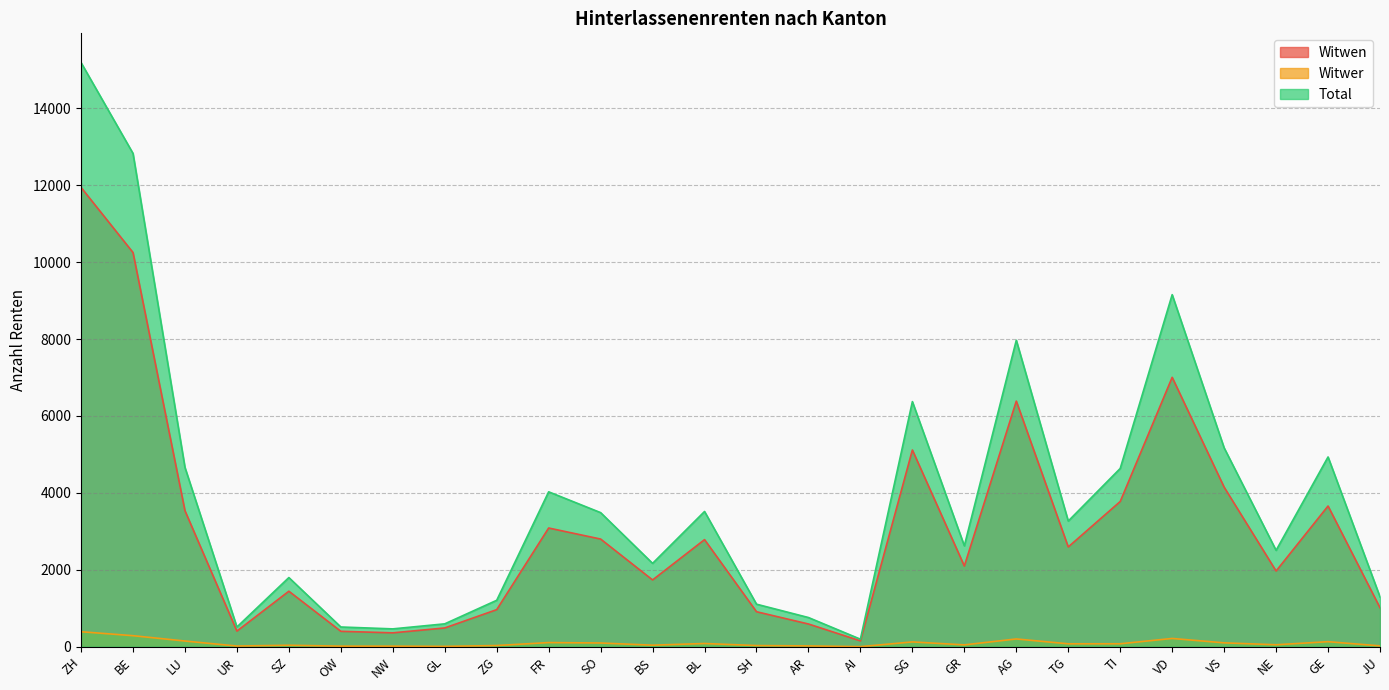

How many values in the Witwen series are below 2595?

13